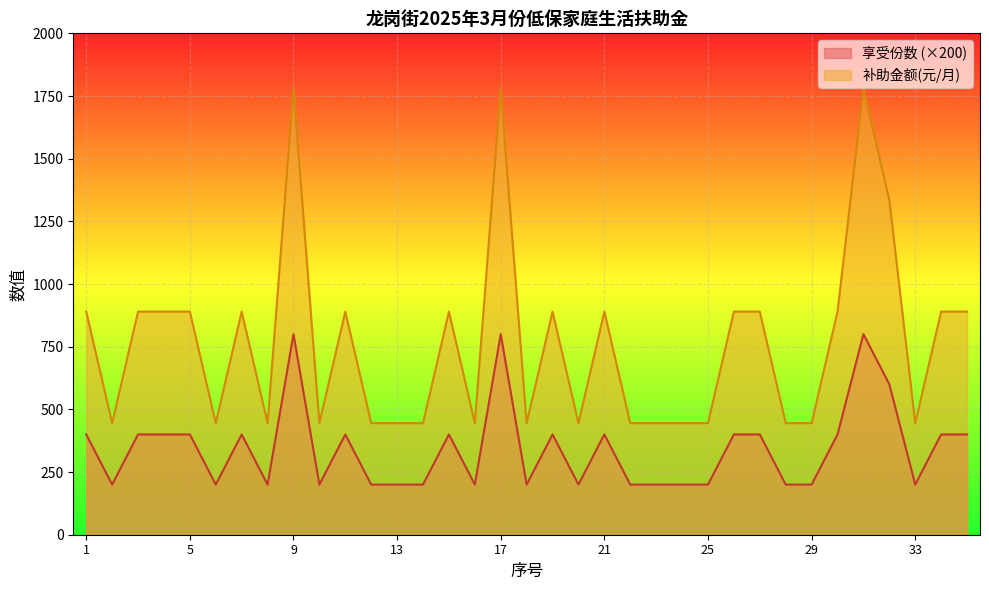

What is the average value of the 享受份数 series?

343